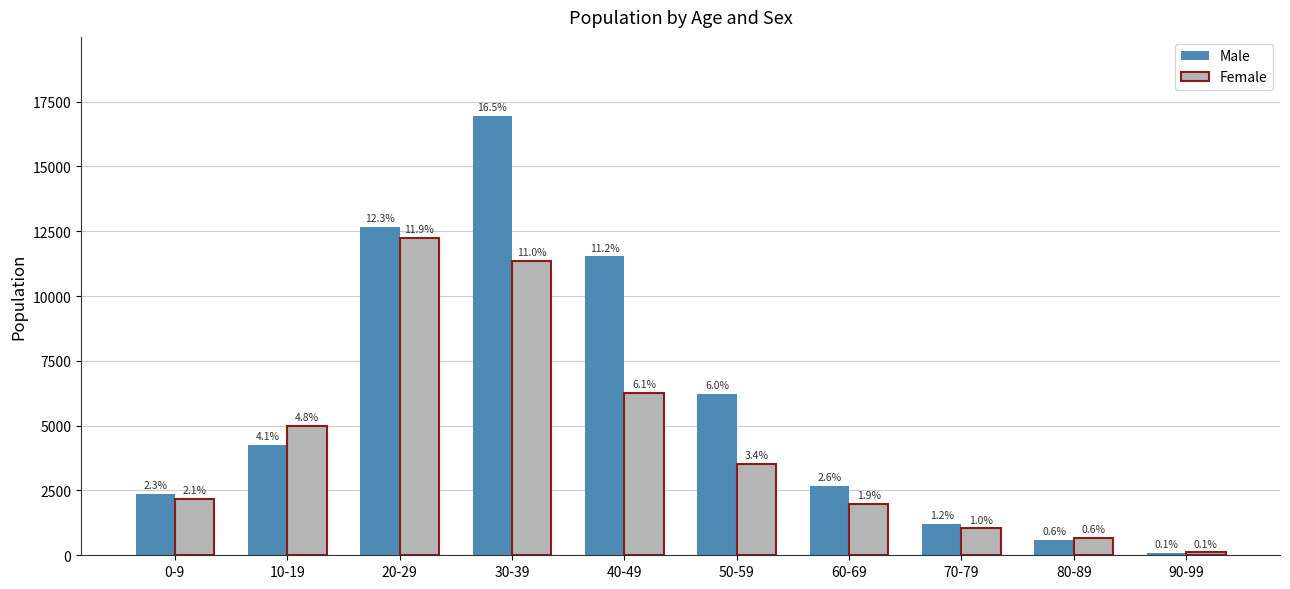

Which category has the highest value in the Female series?

20-29